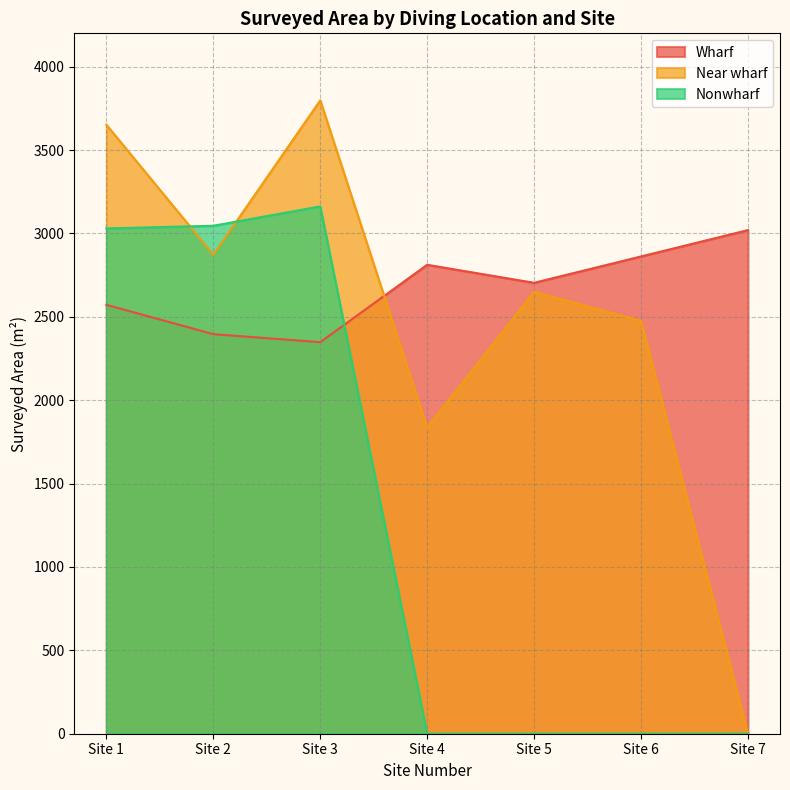

How many lines are shown in the chart?

3